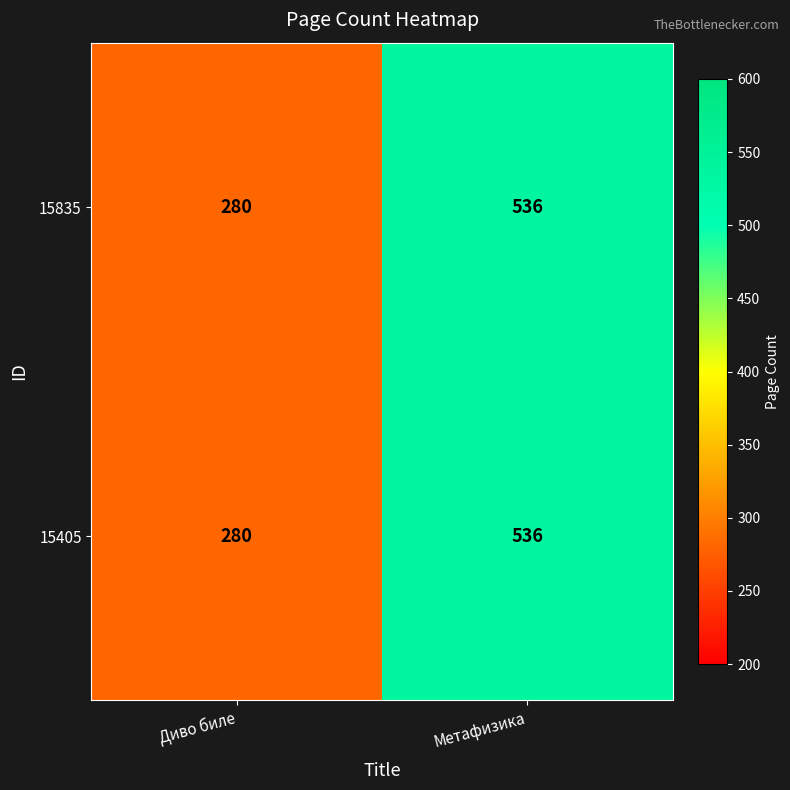

Which category has the lowest value across all series?

Диво биле